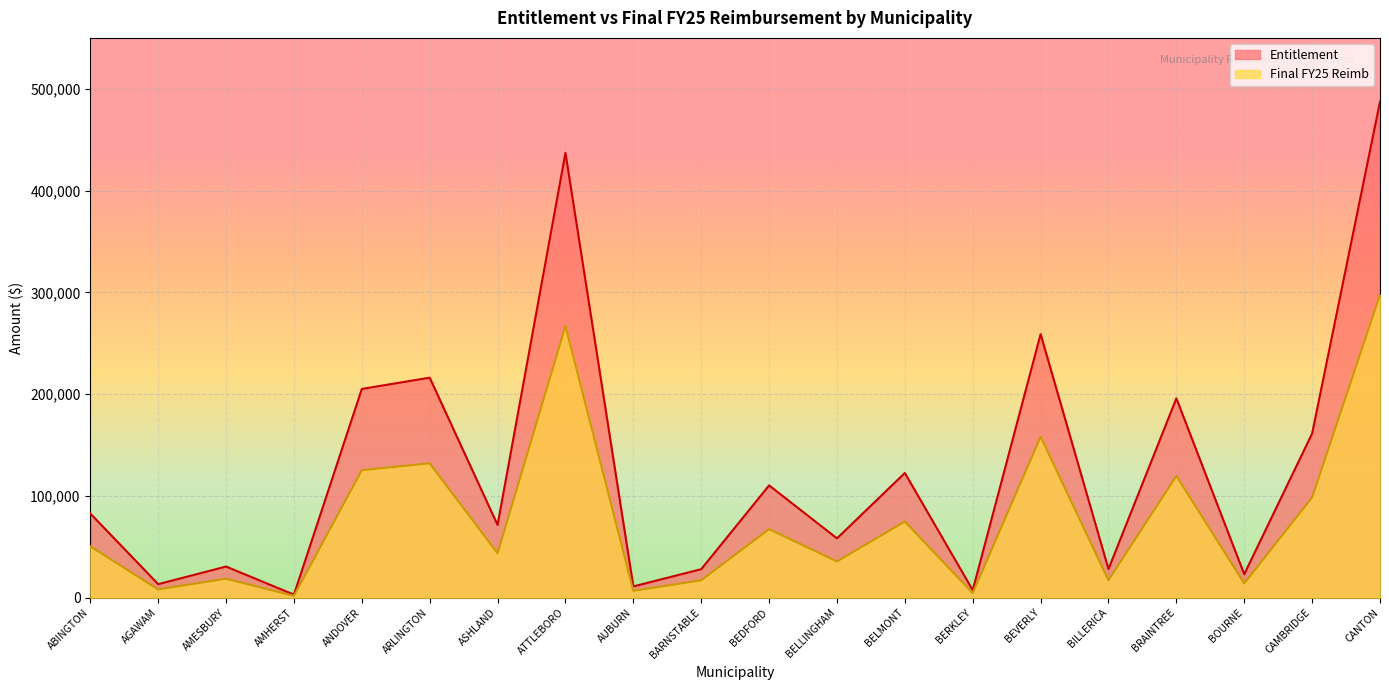

List the labels in order of Entitlement value, smallest first.

AMHERST, BERKLEY, AUBURN, AGAWAM, BOURNE, BARNSTABLE, BILLERICA, AMESBURY, BELLINGHAM, ASHLAND, ABINGTON, BEDFORD, BELMONT, CAMBRIDGE, BRAINTREE, ANDOVER, ARLINGTON, BEVERLY, ATTLEBORO, CANTON